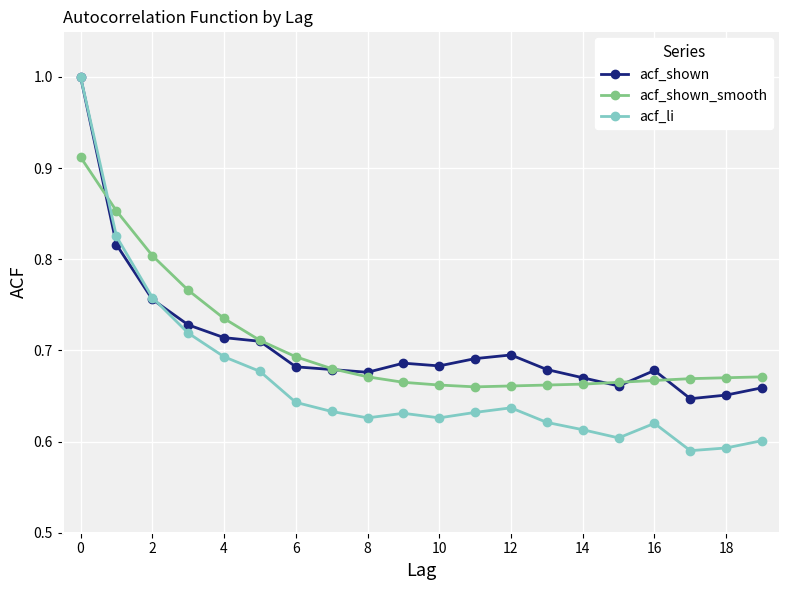

At how many categories does at least one series exceed 0?

20